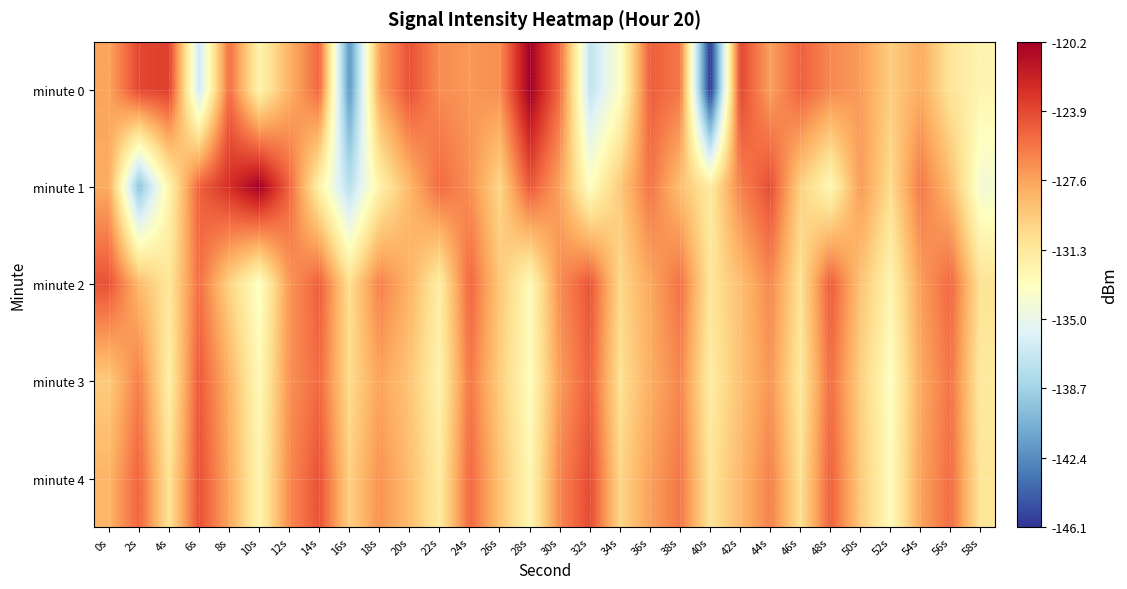

Which label corresponds to the smallest value in the chart?

40s